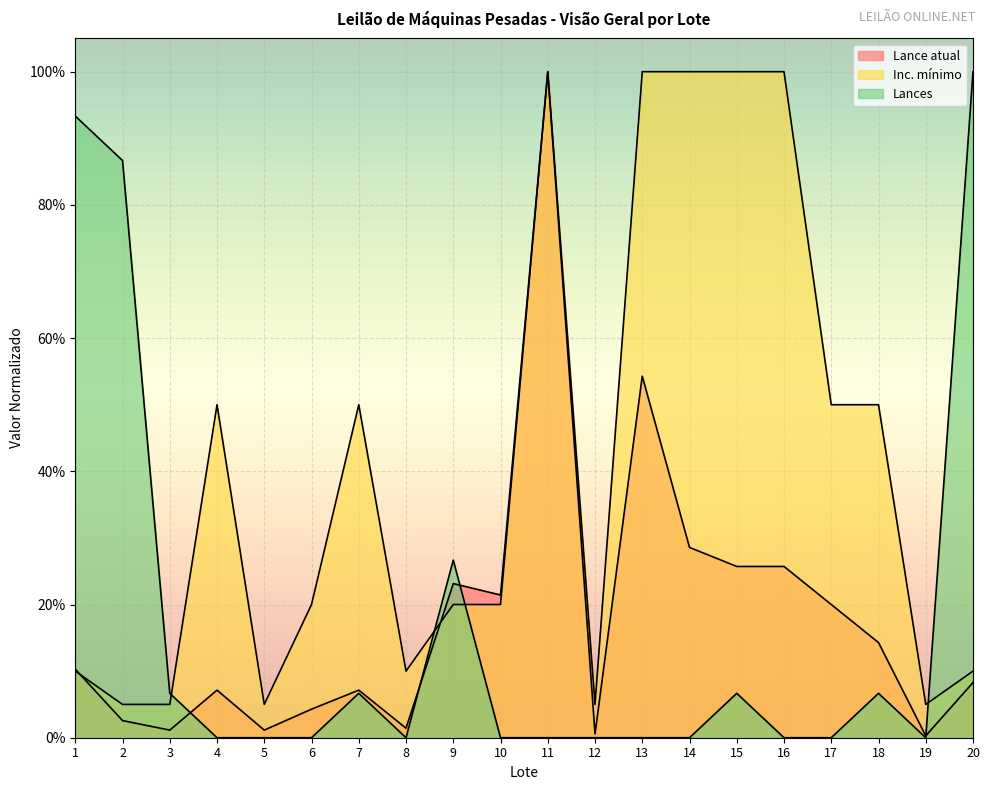

Rank the categories by Lances value from lowest to highest.

4, 5, 6, 8, 10, 11, 12, 13, 14, 16, 17, 19, 3, 7, 15, 18, 9, 2, 1, 20